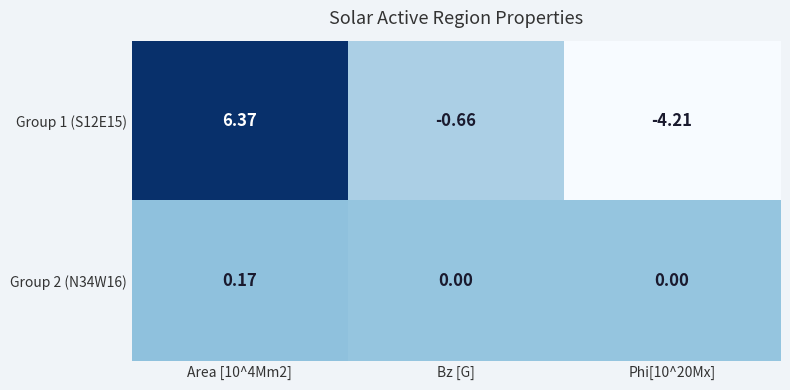

How many data points in Group 1 (S12E15) are less than 0?

2